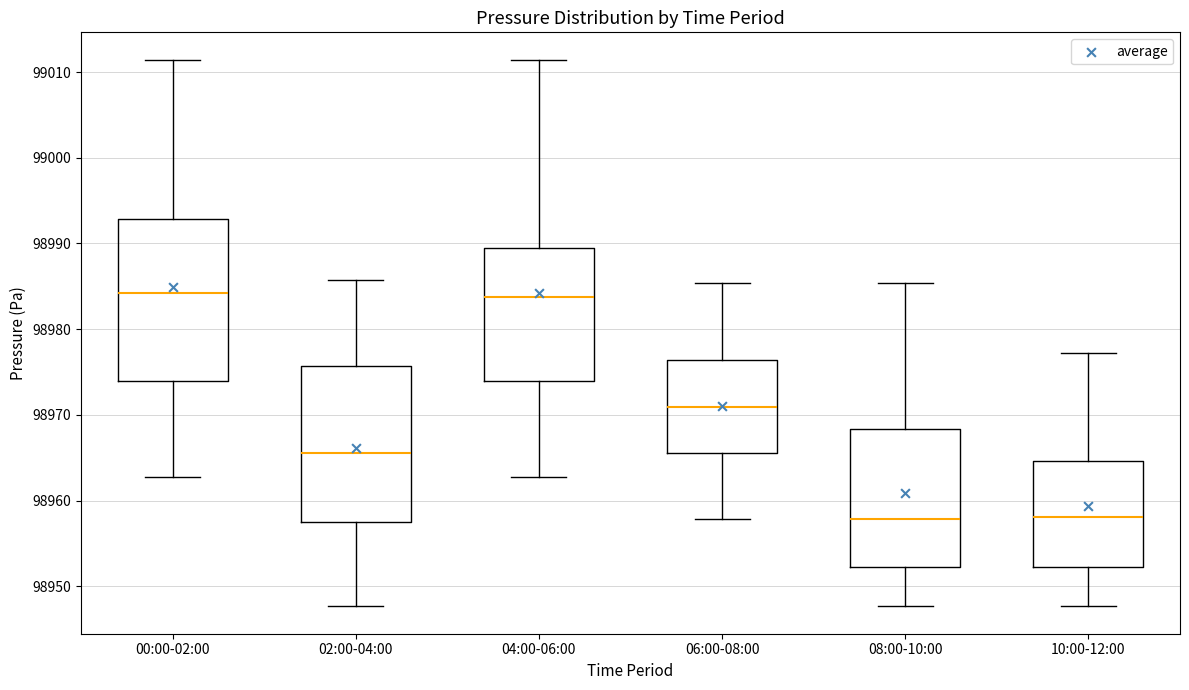

Reading left to right, transcribe this box plot: for each box, give where its median line is, the range the box spans, and where its two whiskers end, as read against the y-axis. The values are not printed on the chart, so give them approximately, as read against the axis.

00:00-02:00: median 98984, box 98974 to 98993, whiskers 98963 to 99011
02:00-04:00: median 98966, box 98957 to 98976, whiskers 98948 to 98986
04:00-06:00: median 98984, box 98974 to 98989, whiskers 98963 to 99011
06:00-08:00: median 98971, box 98966 to 98976, whiskers 98958 to 98985
08:00-10:00: median 98958, box 98952 to 98968, whiskers 98948 to 98985
10:00-12:00: median 98958, box 98952 to 98965, whiskers 98948 to 98977